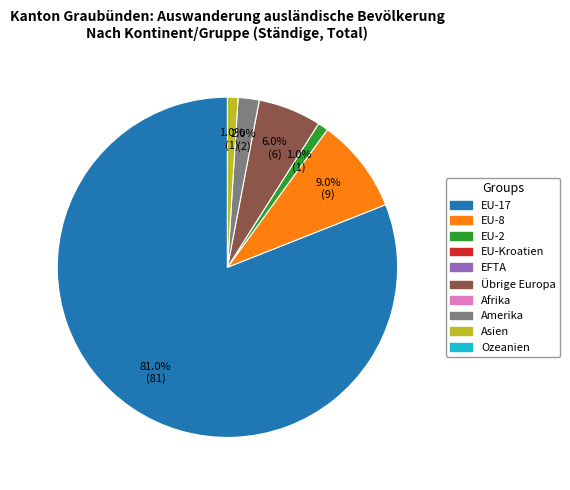

Does any single category account for the majority?

Yes